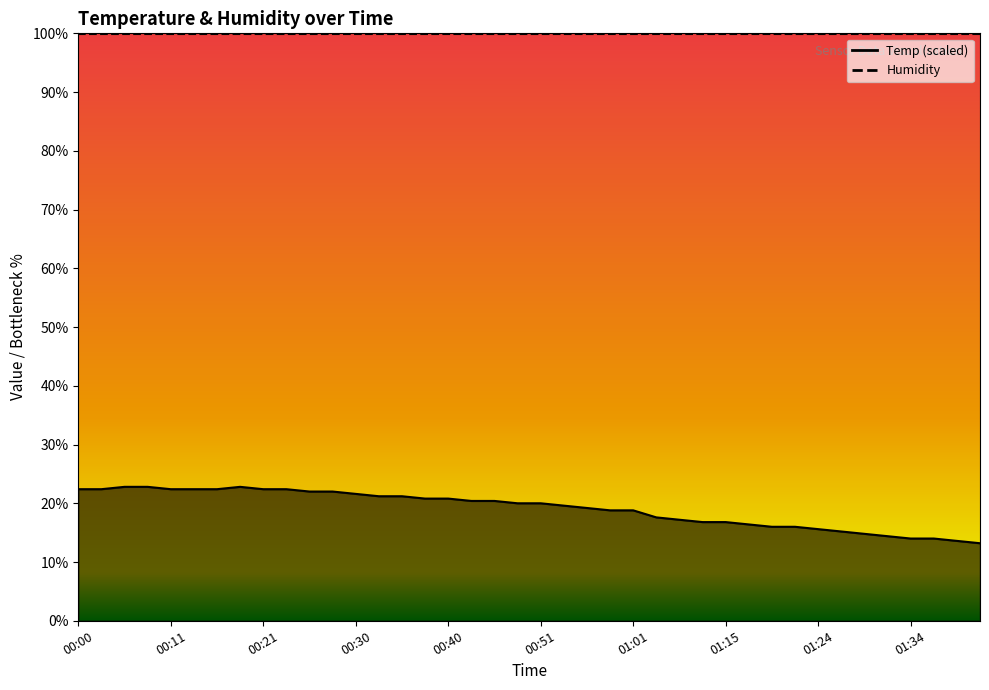

Reading left to right, transcribe all the data shown in this chart.

22.4	22.4	22.8	22.8	22.4	22.4	22.4	22.8	22.4	22.4	22.0	22.0	21.6	21.2	21.2	20.8	20.8	20.4	20.4	20.0	20.0	19.6	19.2	18.8	18.8	17.6	17.2	16.8	16.8	16.4	16.0	16.0	15.6	15.2	14.8	14.4	14.0	14.0	13.6	13.2